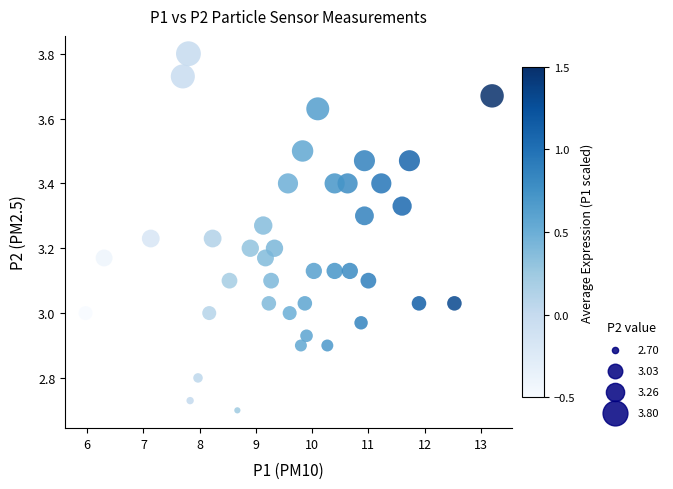

What is the range of X values (max minus min)?

7.2